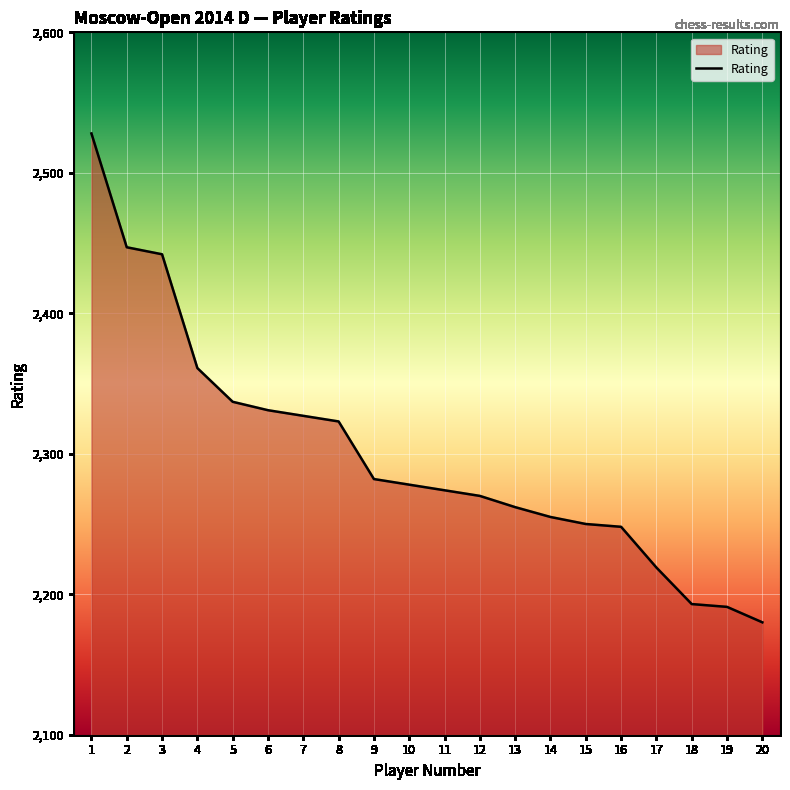

Which has a higher value, 15 or 14?

14